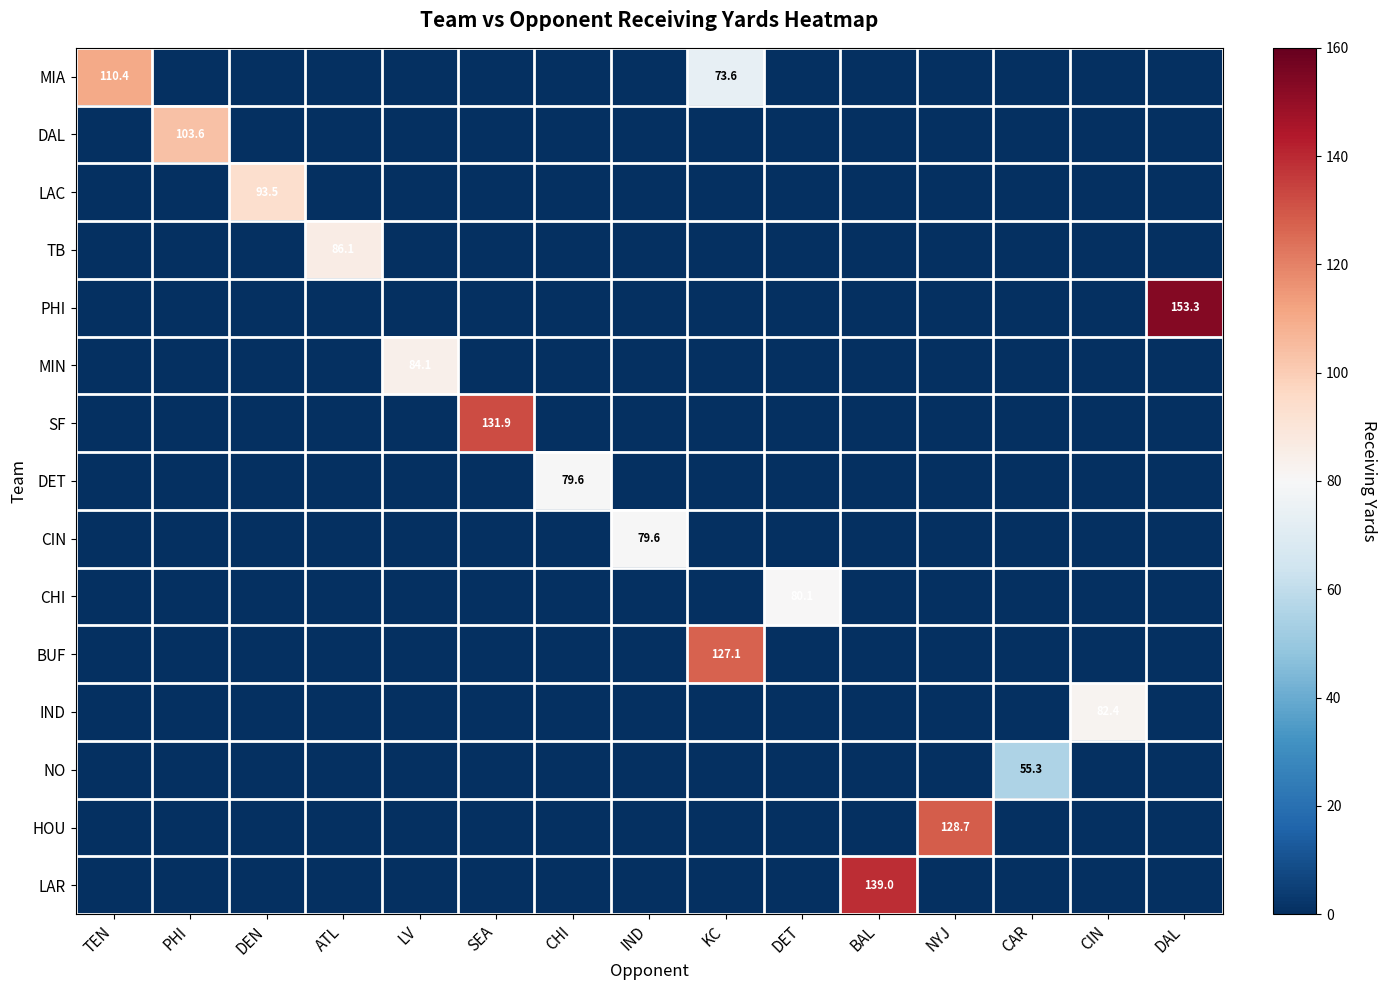

True or false: PHI has a value of 203.8 at DAL.

False